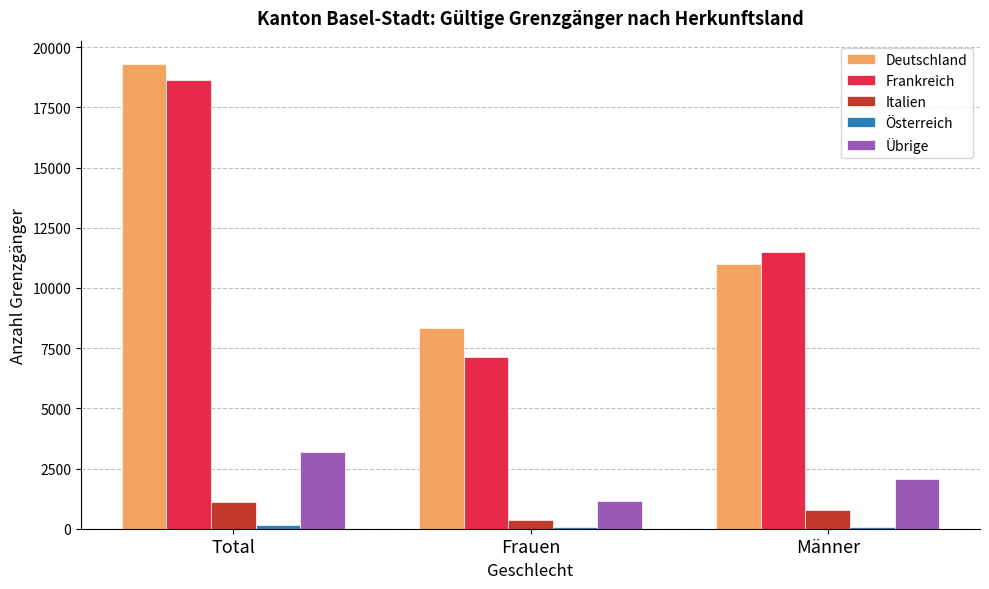

The Italien series shows 1115 at Total. True or false?

True